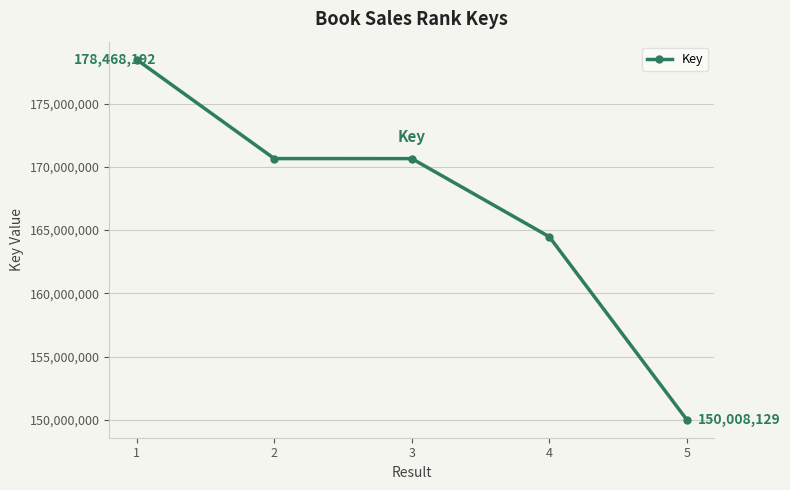

What is the value of the 3rd point from the left?

170647523